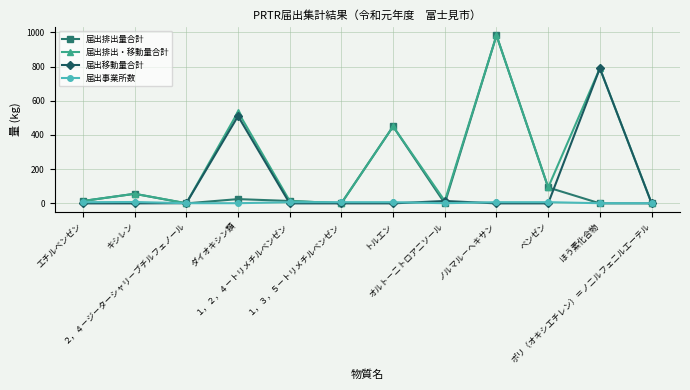

What are all the series names shown in the legend?

届出排出量合計, 届出排出・移動量合計, 届出移動量合計, 届出事業所数